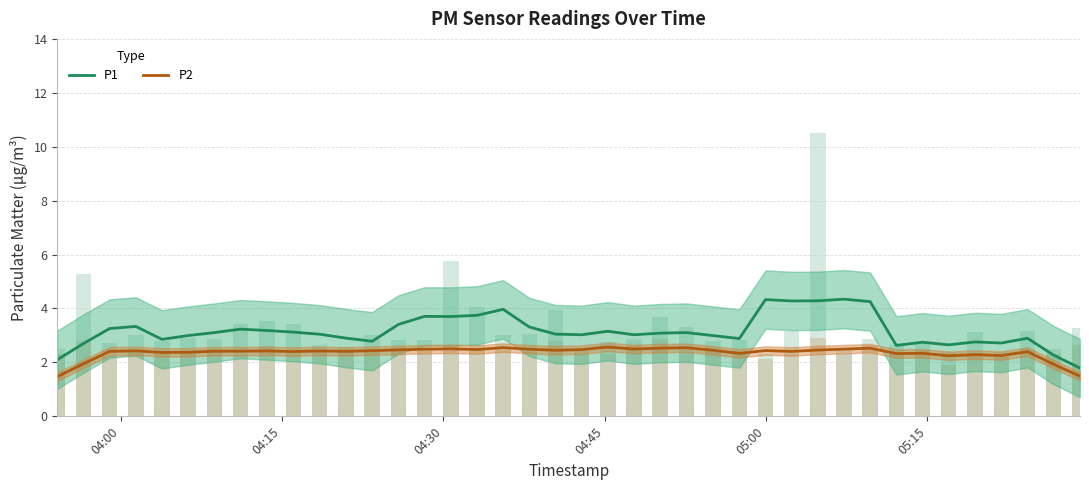

Are the bars horizontal?

No